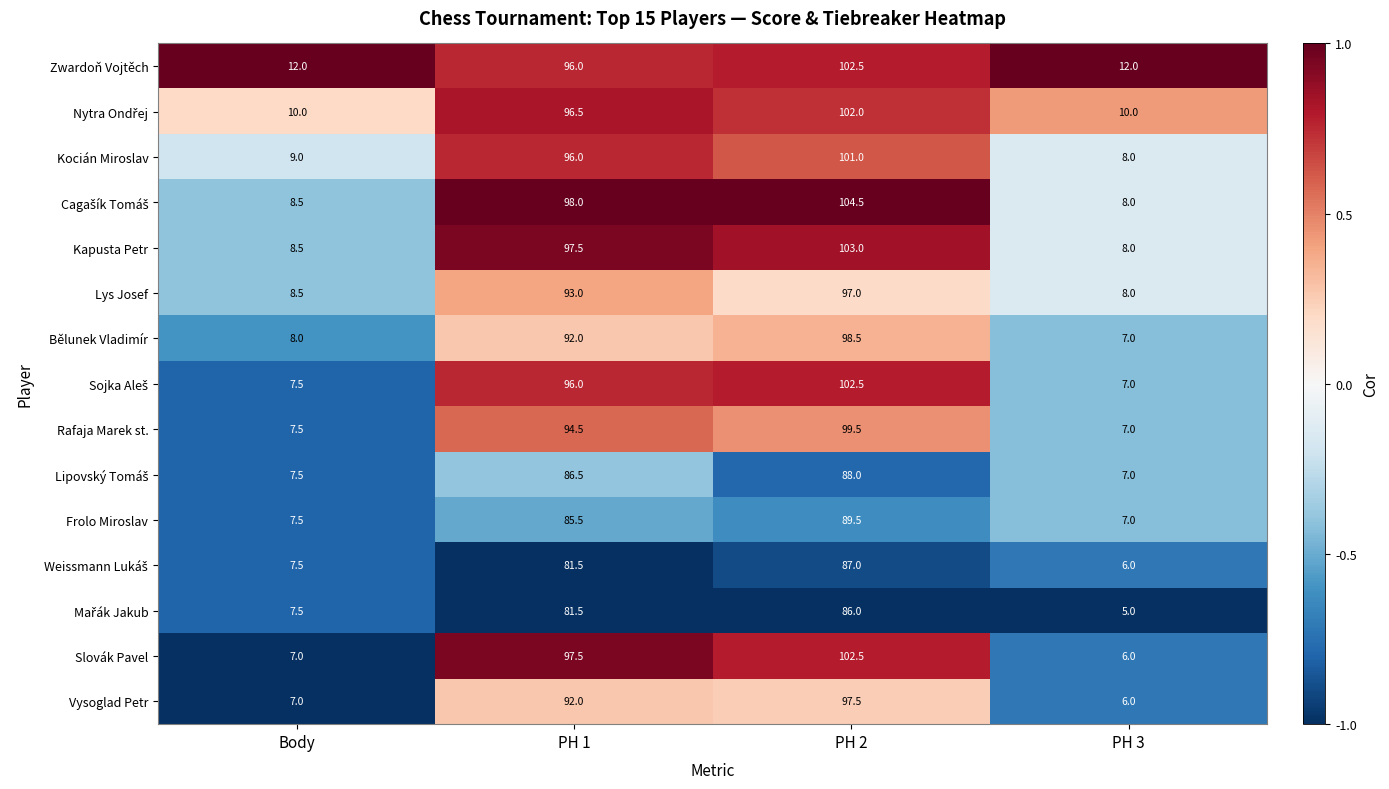

Count the number of categories in the chart.

4